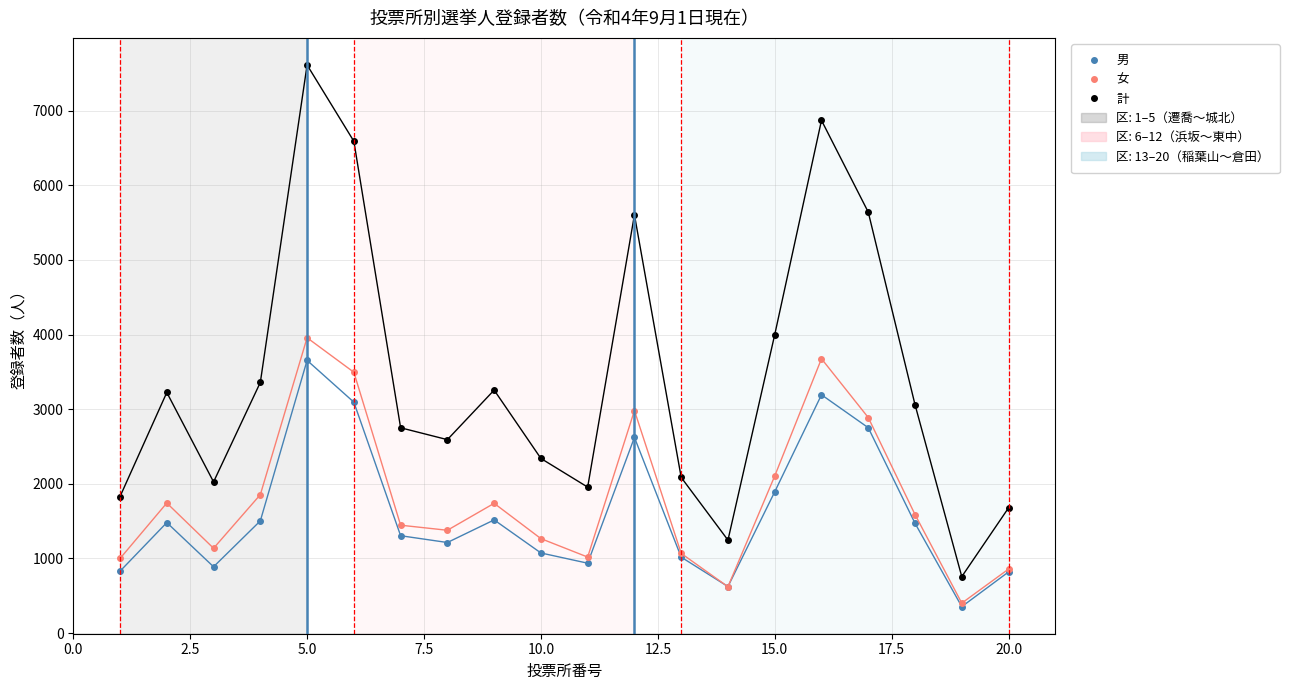

List the series in order of their peak value, lowest first.

男, 女, 計